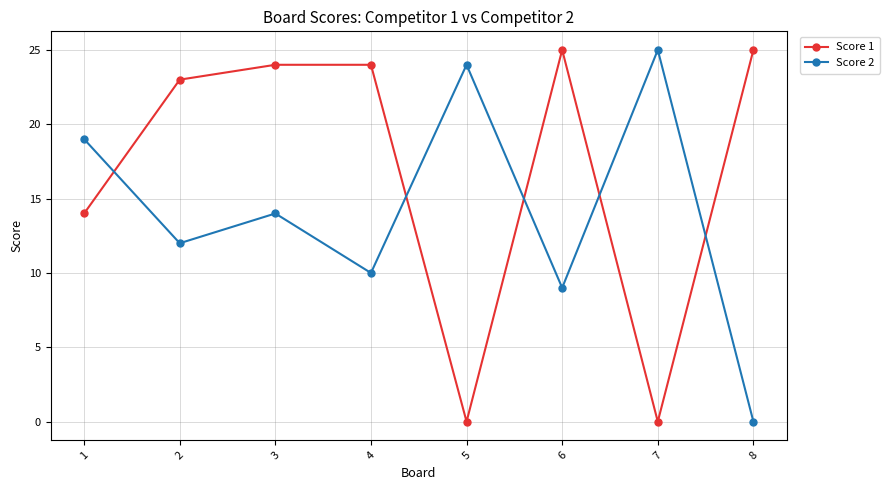

After their last crossing, which series has the higher values: Score 1 or Score 2?

Score 1